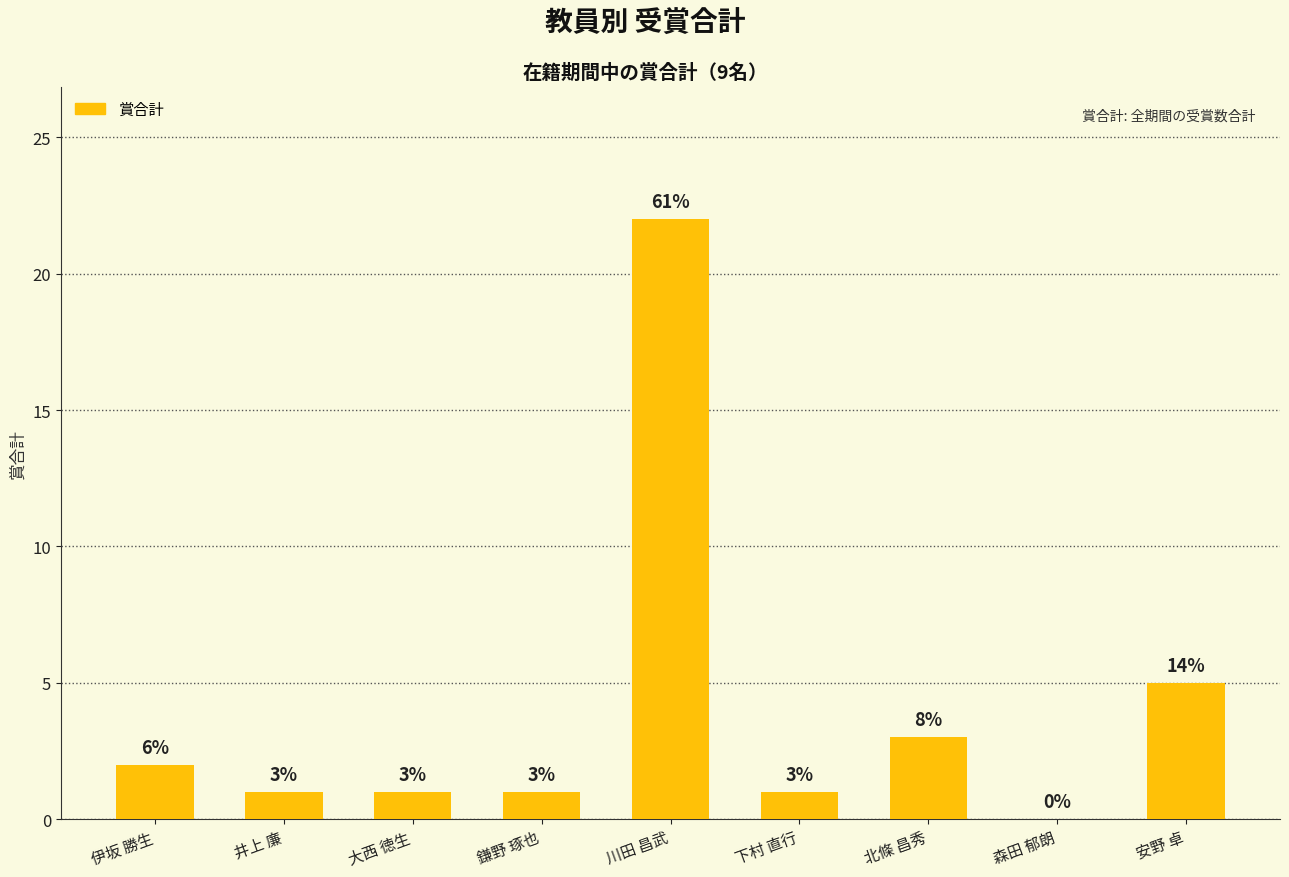

Is it true that the value at 大西 徳生 is 1?

True